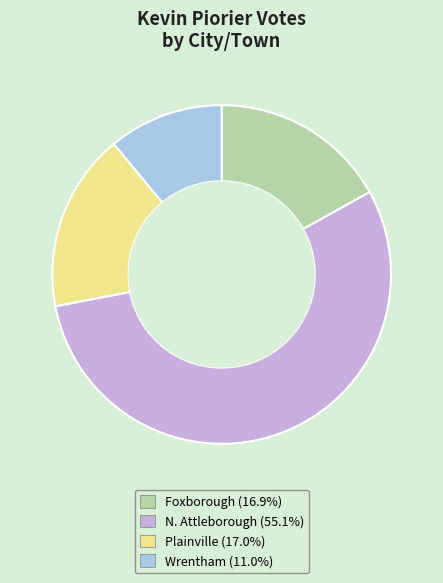

Is there any slice that represents more than half of the pie?

Yes